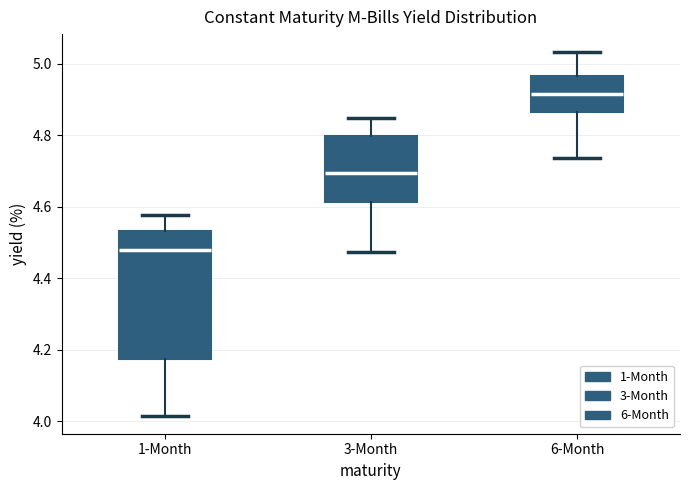

Which box has the highest median line?

6-Month